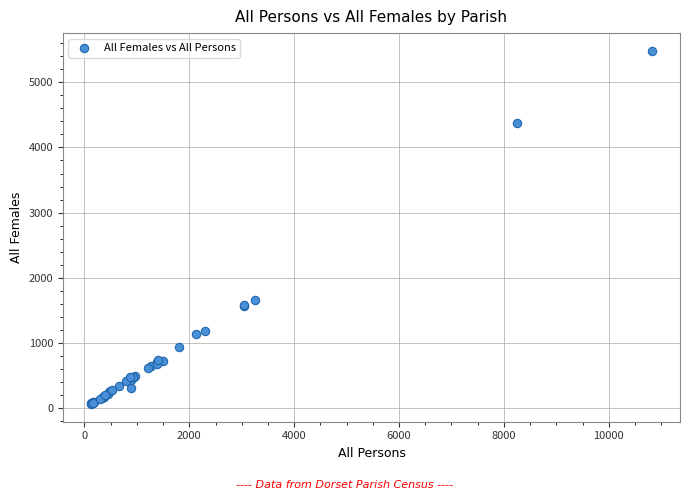

What Y value in the scatter plot is closest to 2773?

1653